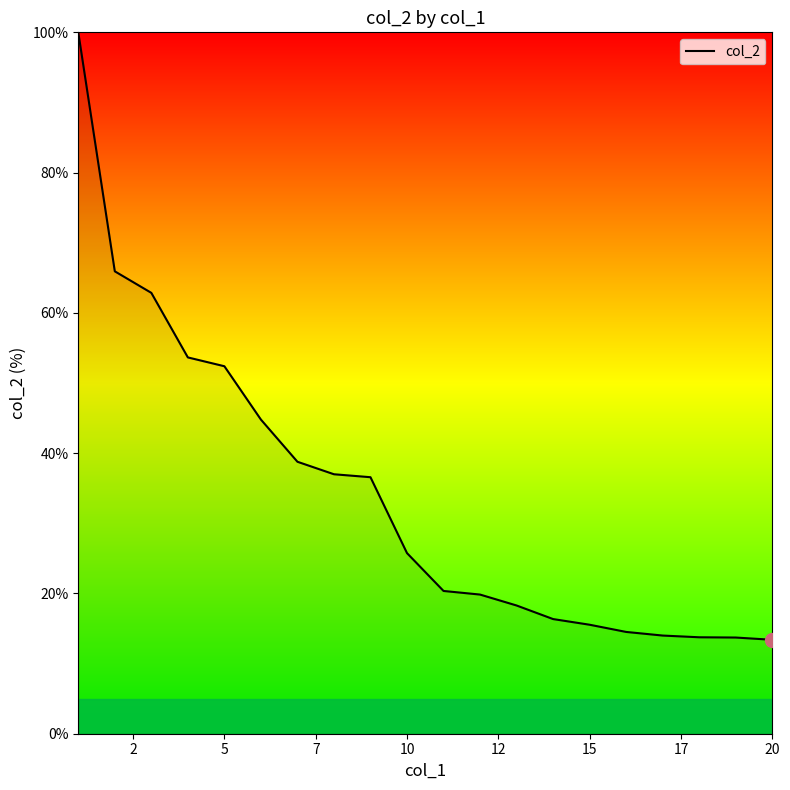

What is the difference between the second highest and second lowest values?

52.2